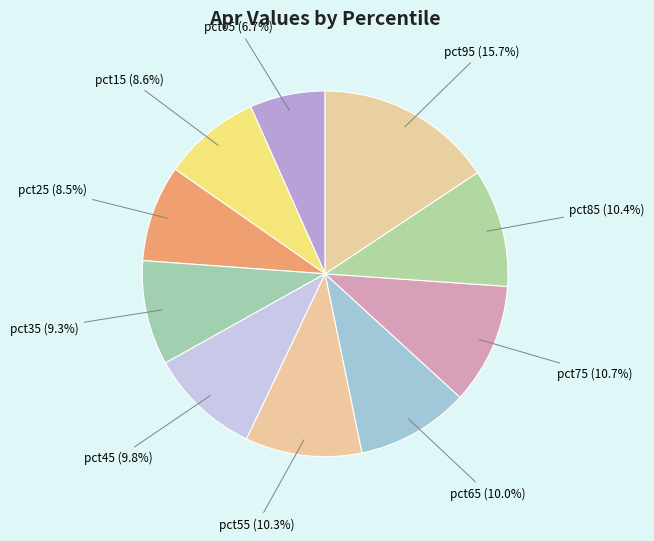

How many slices are in this pie chart?

10